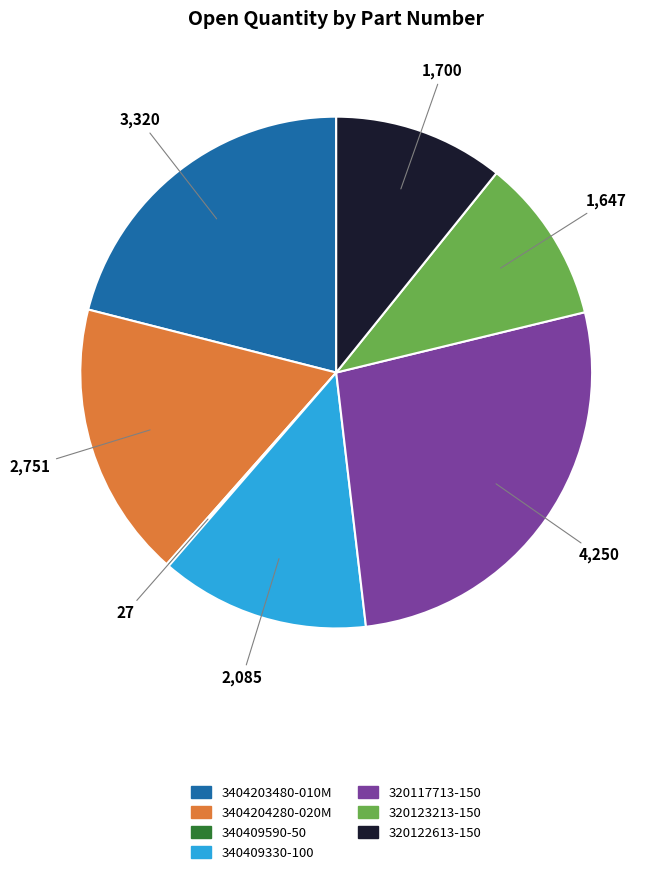

True or false: 320123213-150 accounts for 10% of the total.

True